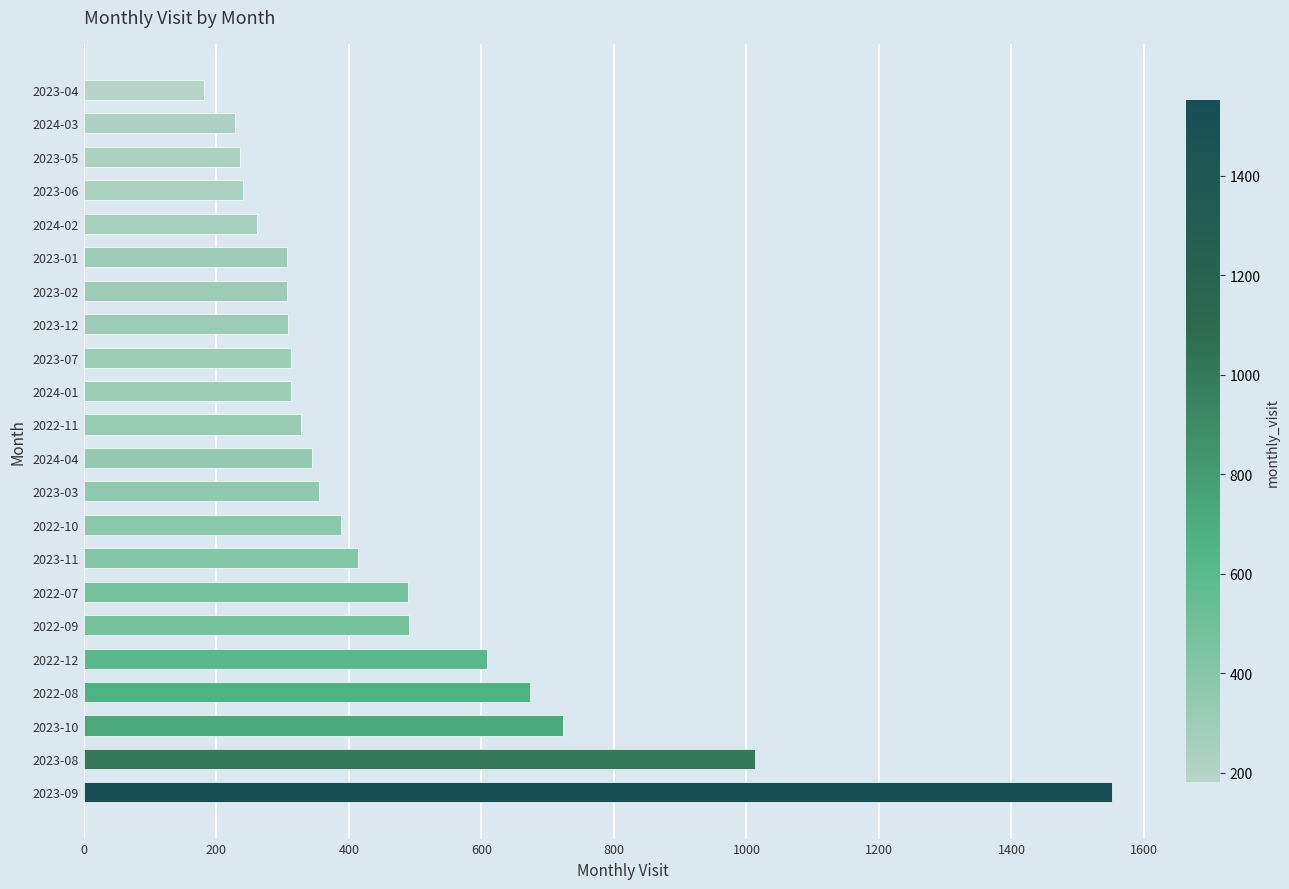

What is the smallest value displayed?

181